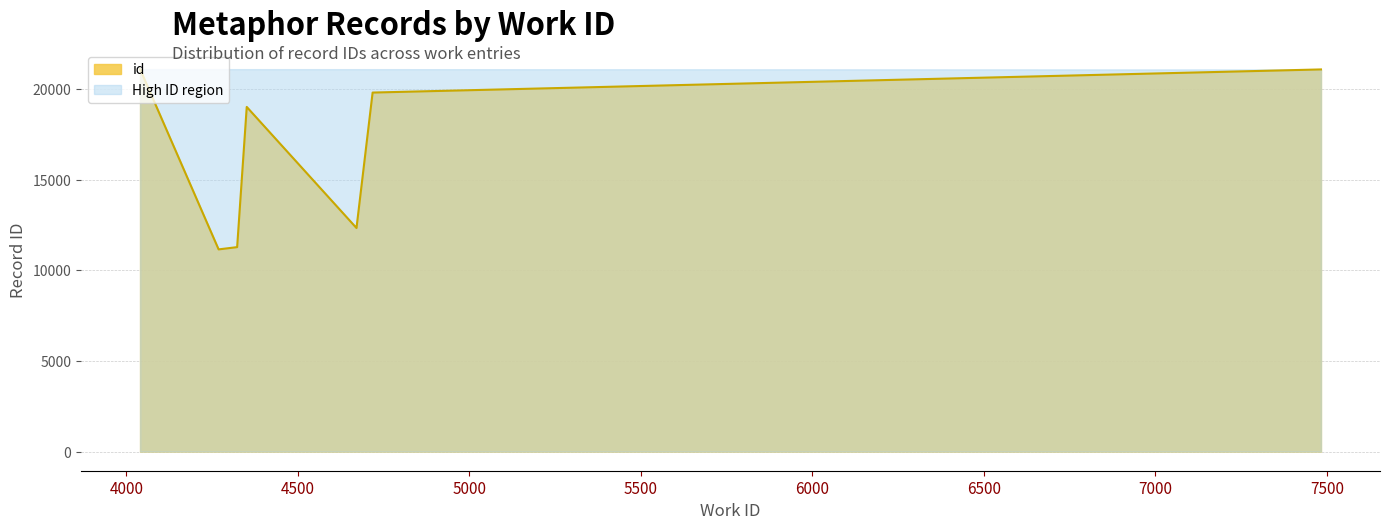

What is the ratio of the value at 4040 to the value at 4718?

1.1